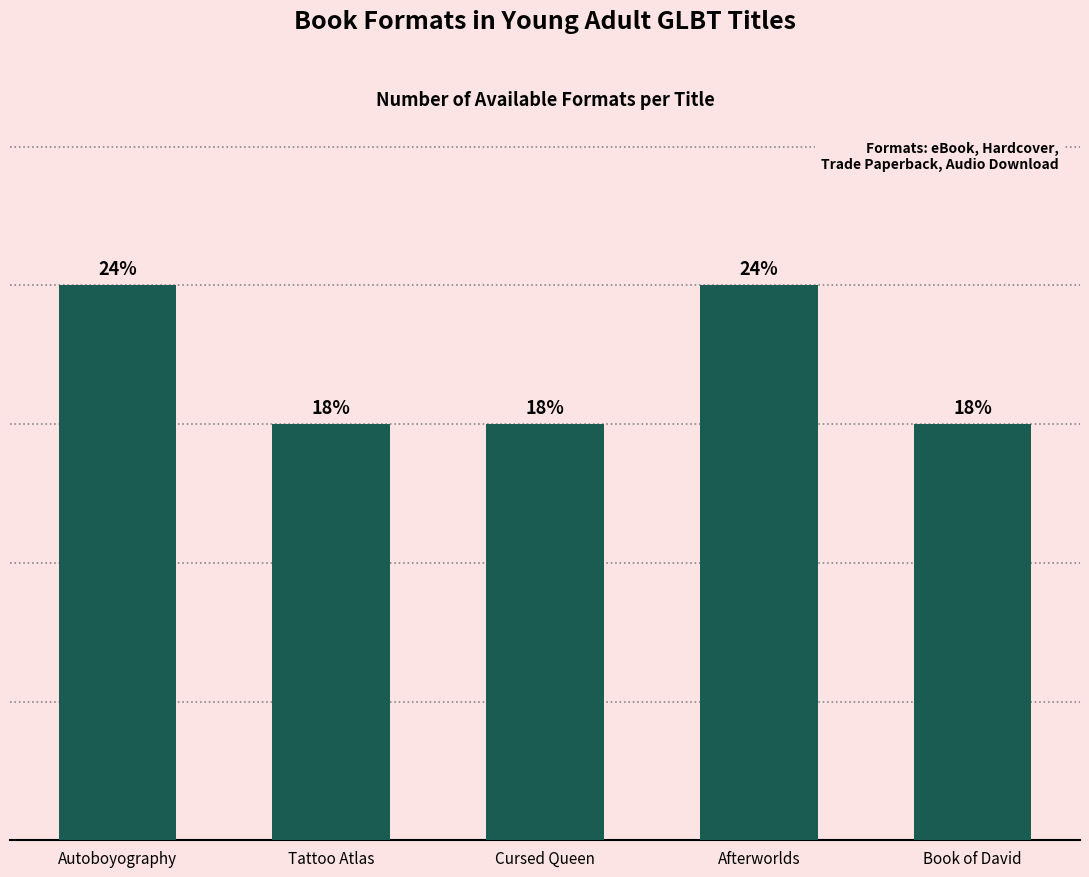

Does the chart contain any negative values?

No